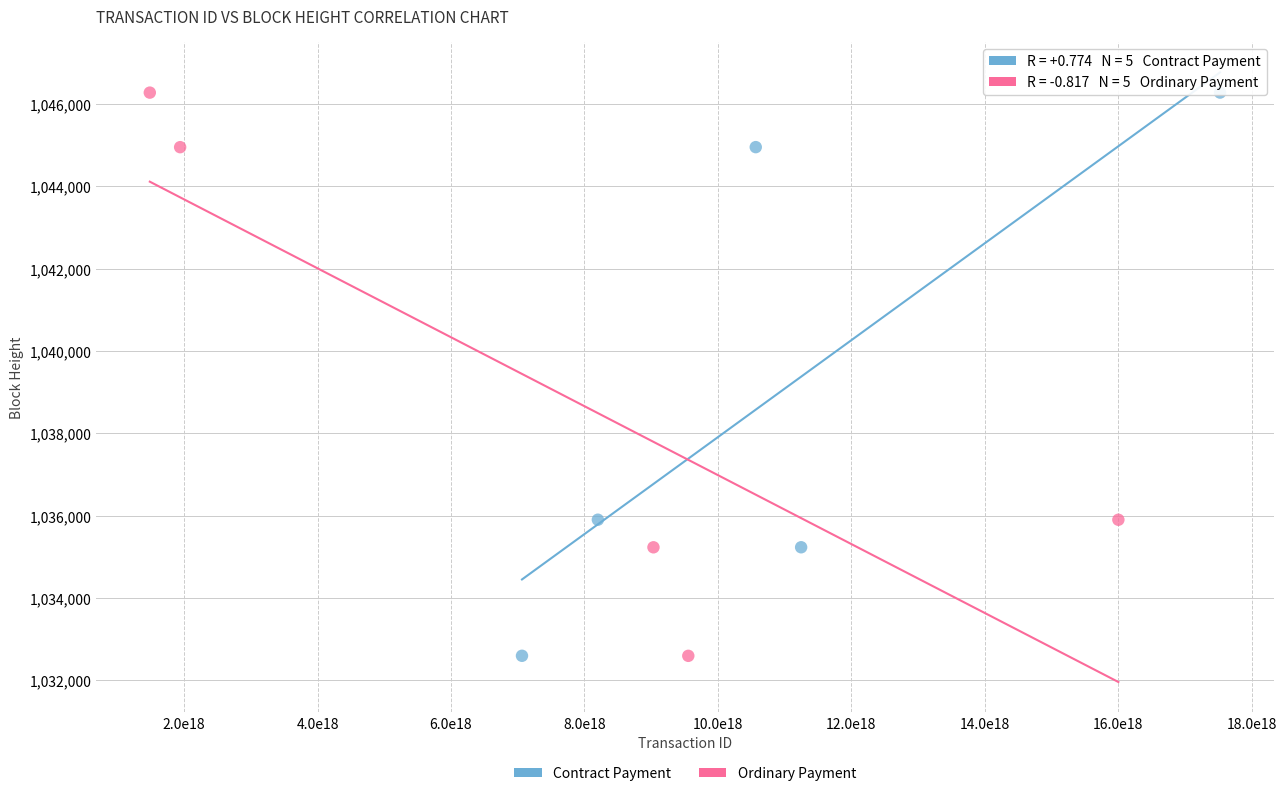

What are all the series names shown in the legend?

Contract Payment, Ordinary Payment